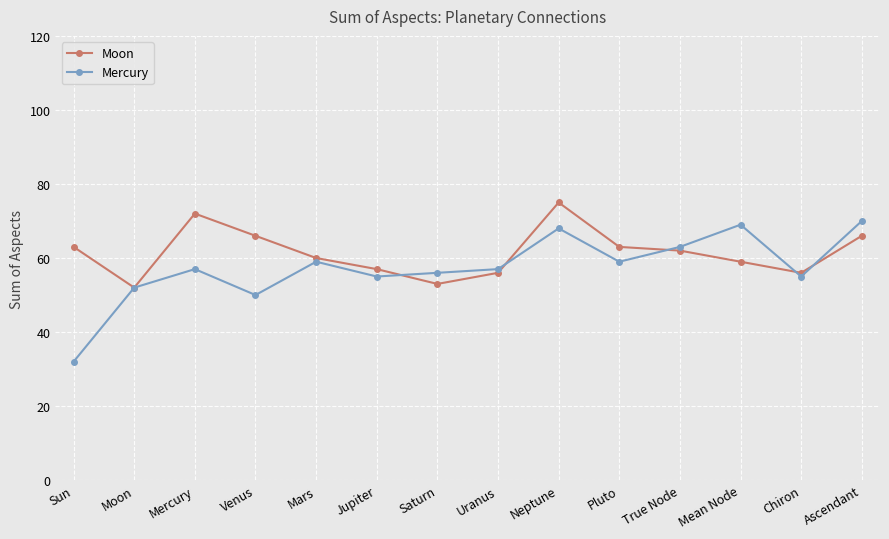

Which series has the largest total across all categories?

Moon